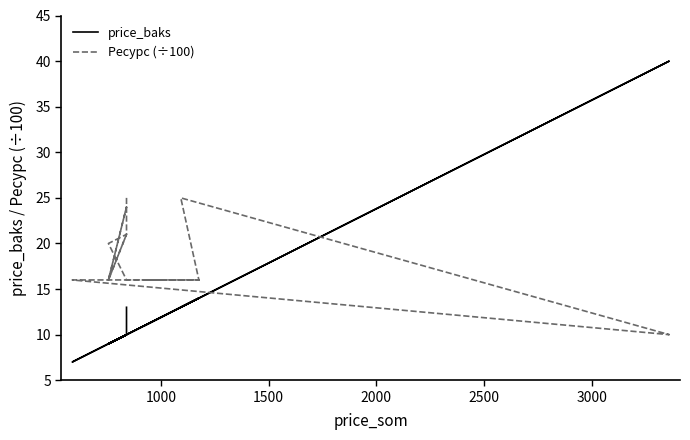

True or false: price_baks has a value of 4 at 13.

False